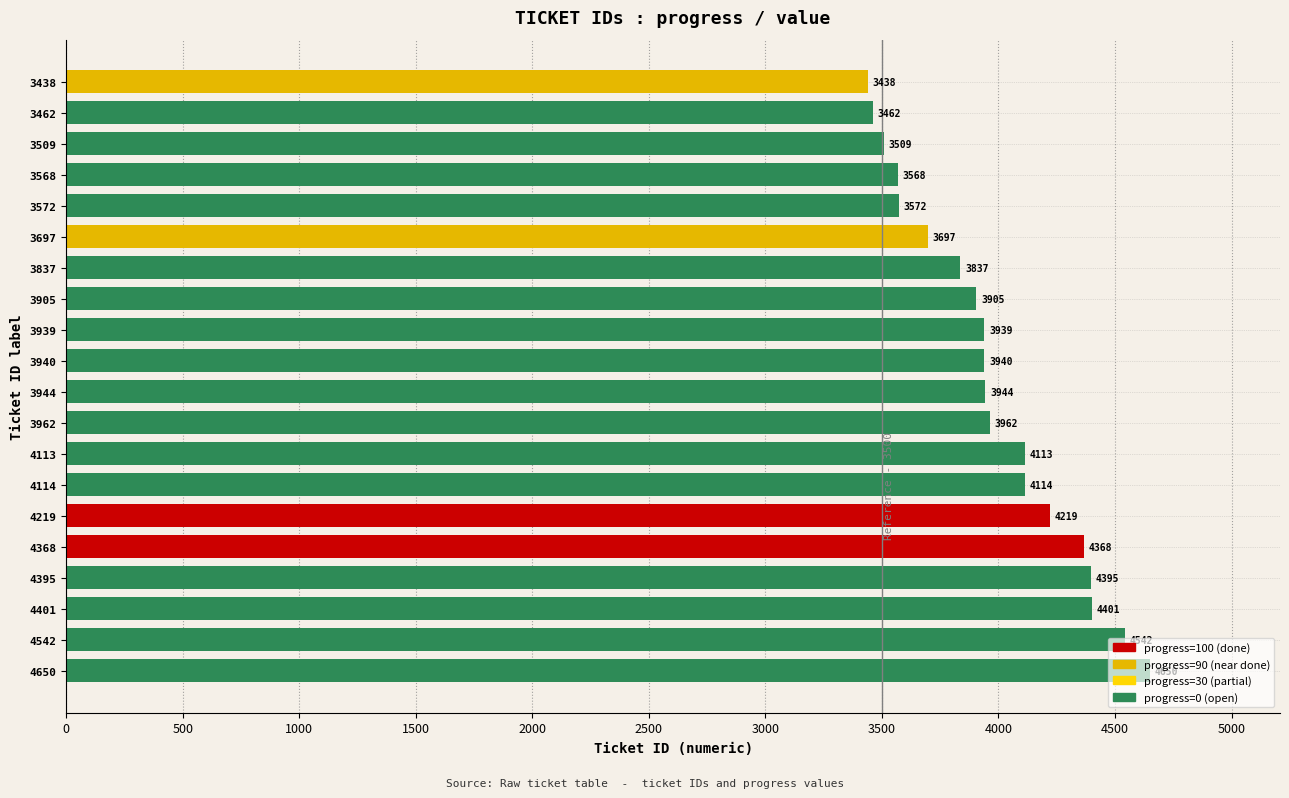

Which category has the lowest value across all series?

3438